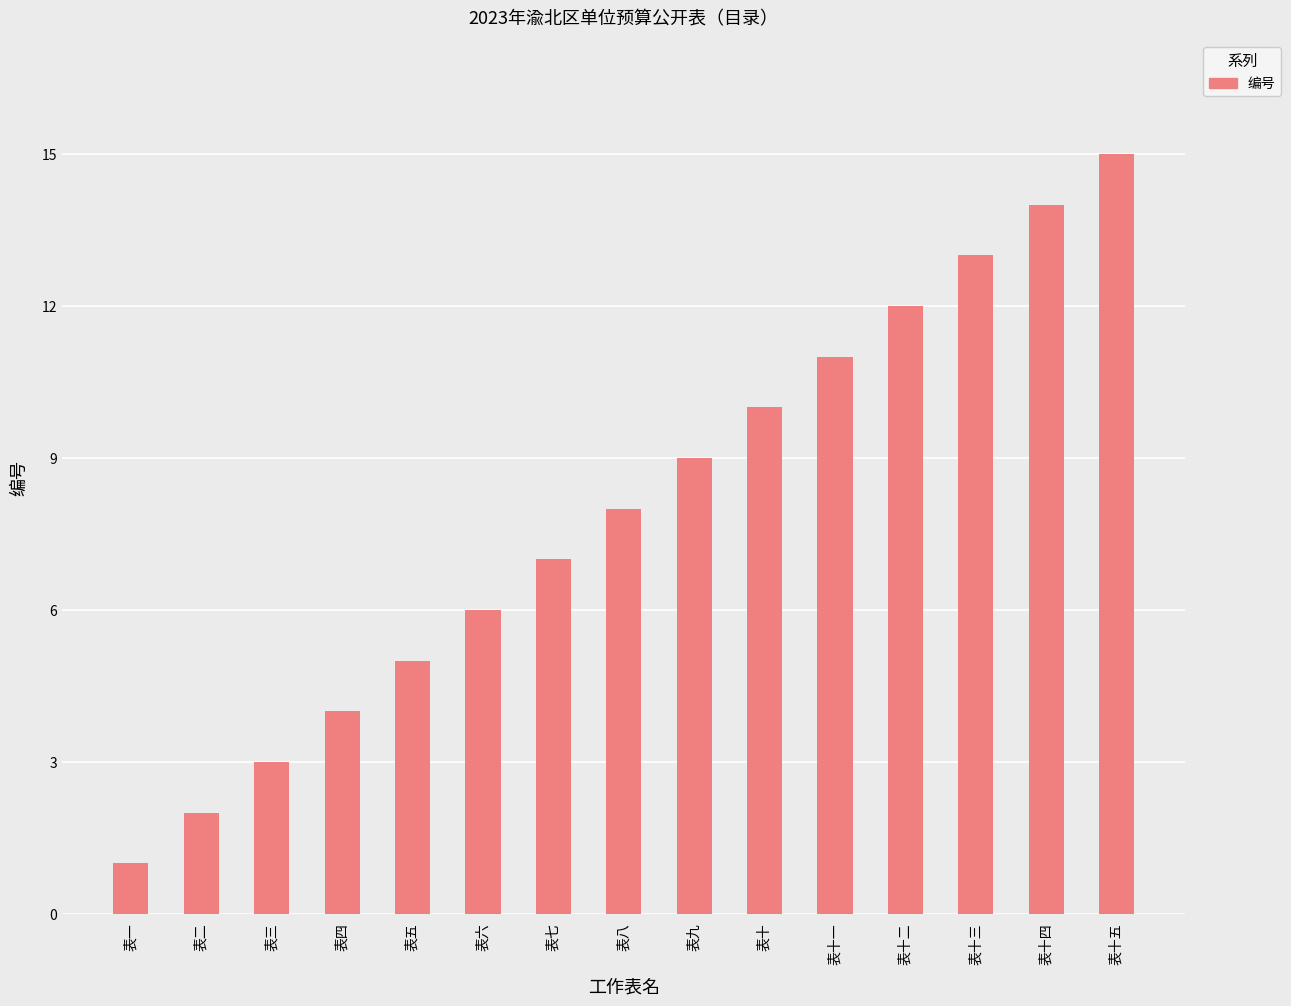

What is the label of the 13th bar from the right?

表三